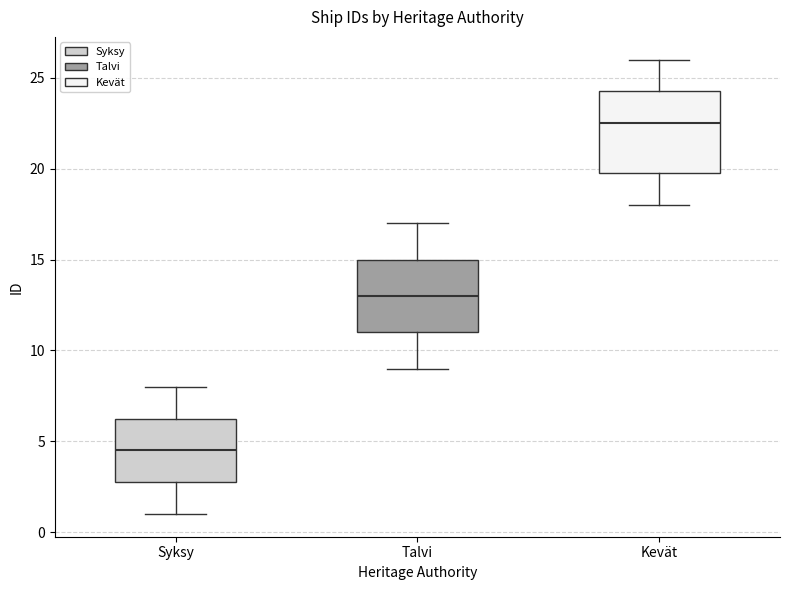

Where does the median line of the box for Kevät sit on the y-axis? The values are not printed on the chart, so give them approximately, as read against the axis.

22.5